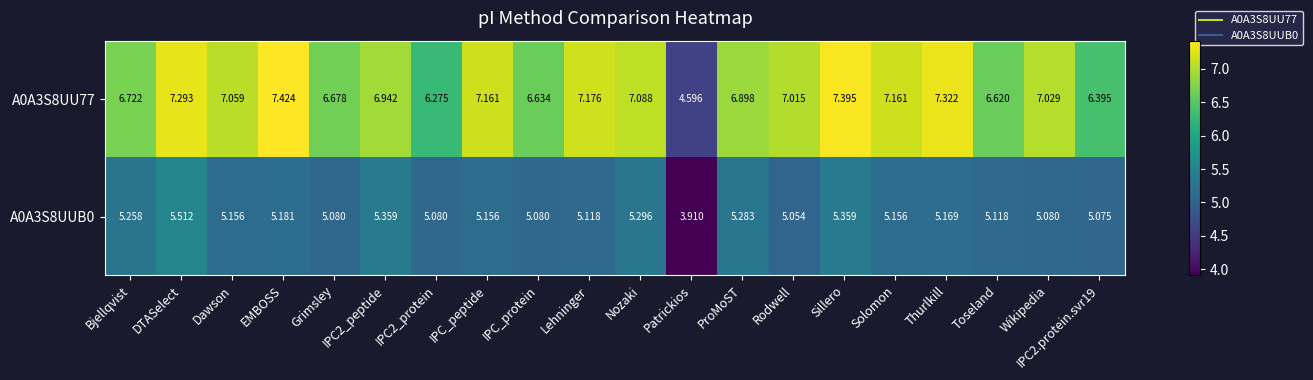

Where does the A0A3S8UU77 series first go above 7?

DTASelect